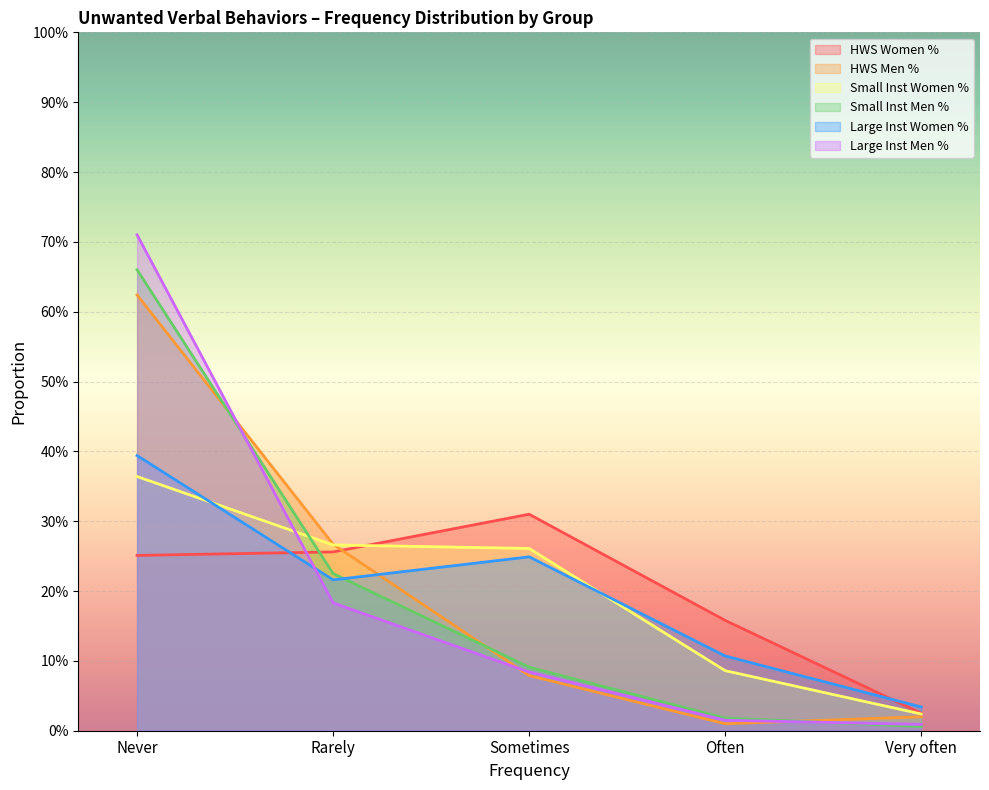

How many lines are shown in the chart?

6